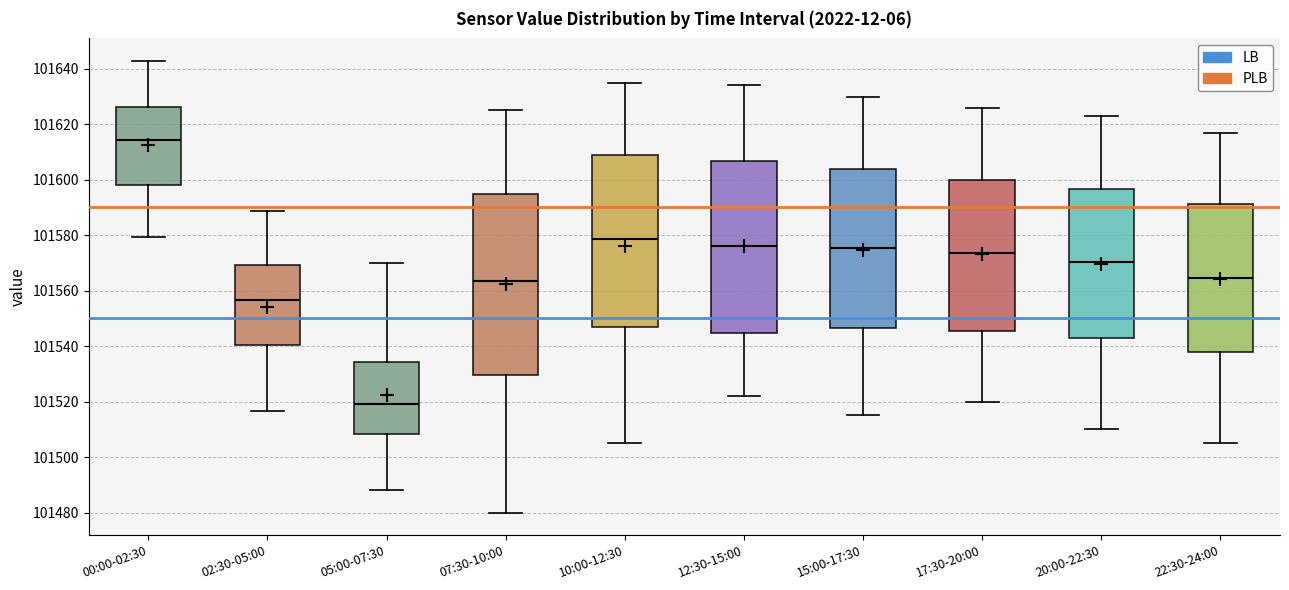

Which box is the tallest, from its lower edge to its upper edge?

07:30-10:00